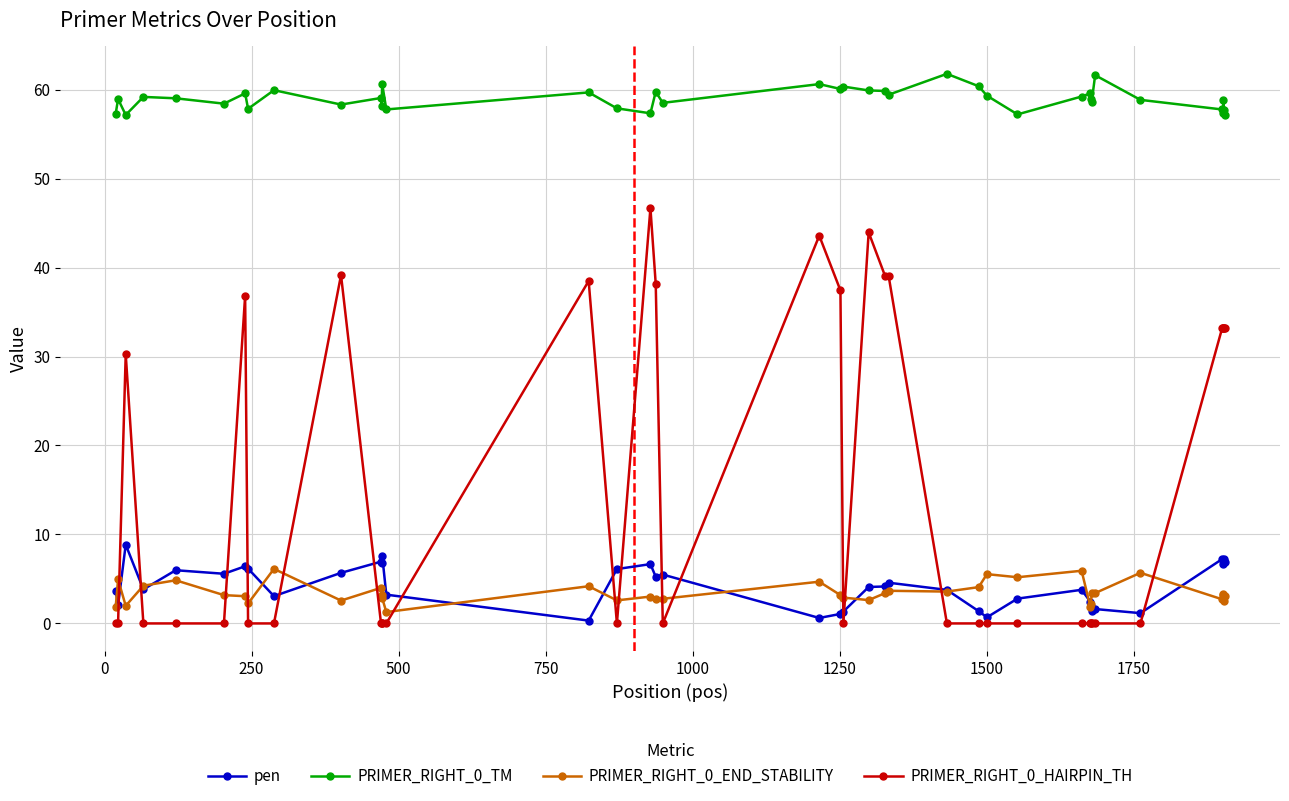

What are all the series names shown in the legend?

pen, PRIMER_RIGHT_0_TM, PRIMER_RIGHT_0_END_STABILITY, PRIMER_RIGHT_0_HAIRPIN_TH